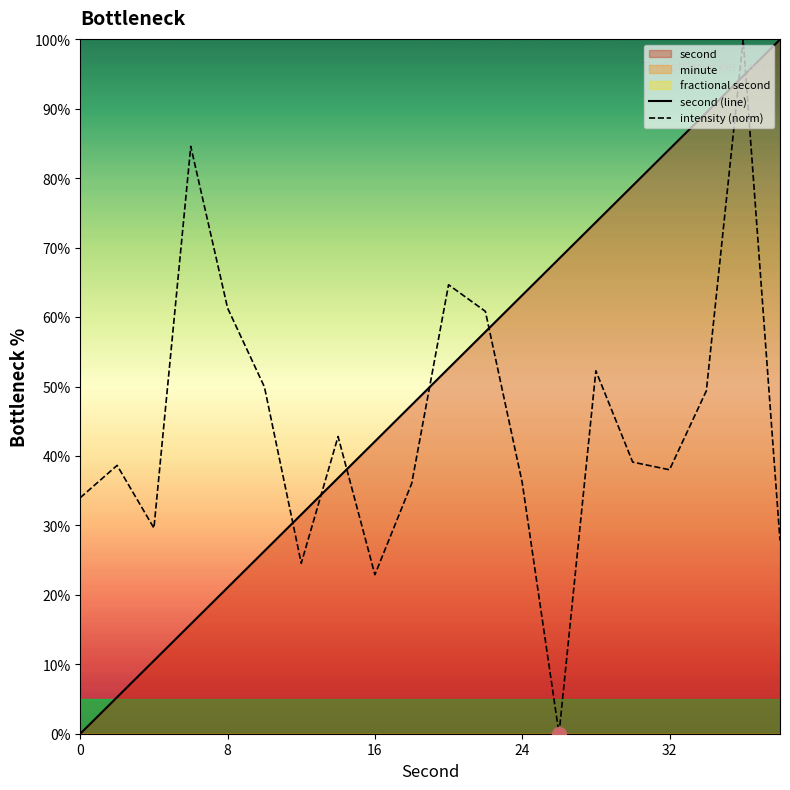

The second (line) series shows 92.1 at 24. True or false?

False